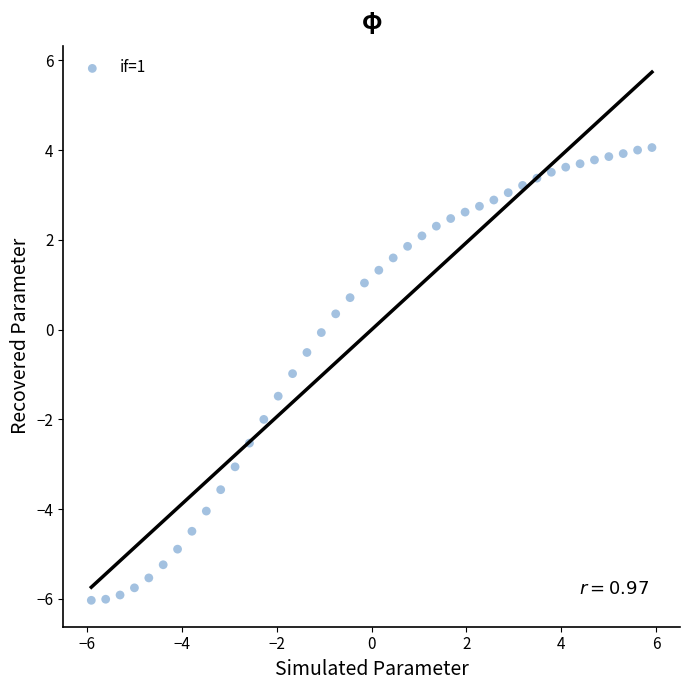

What is the range of Y values (max minus min)?

10.1